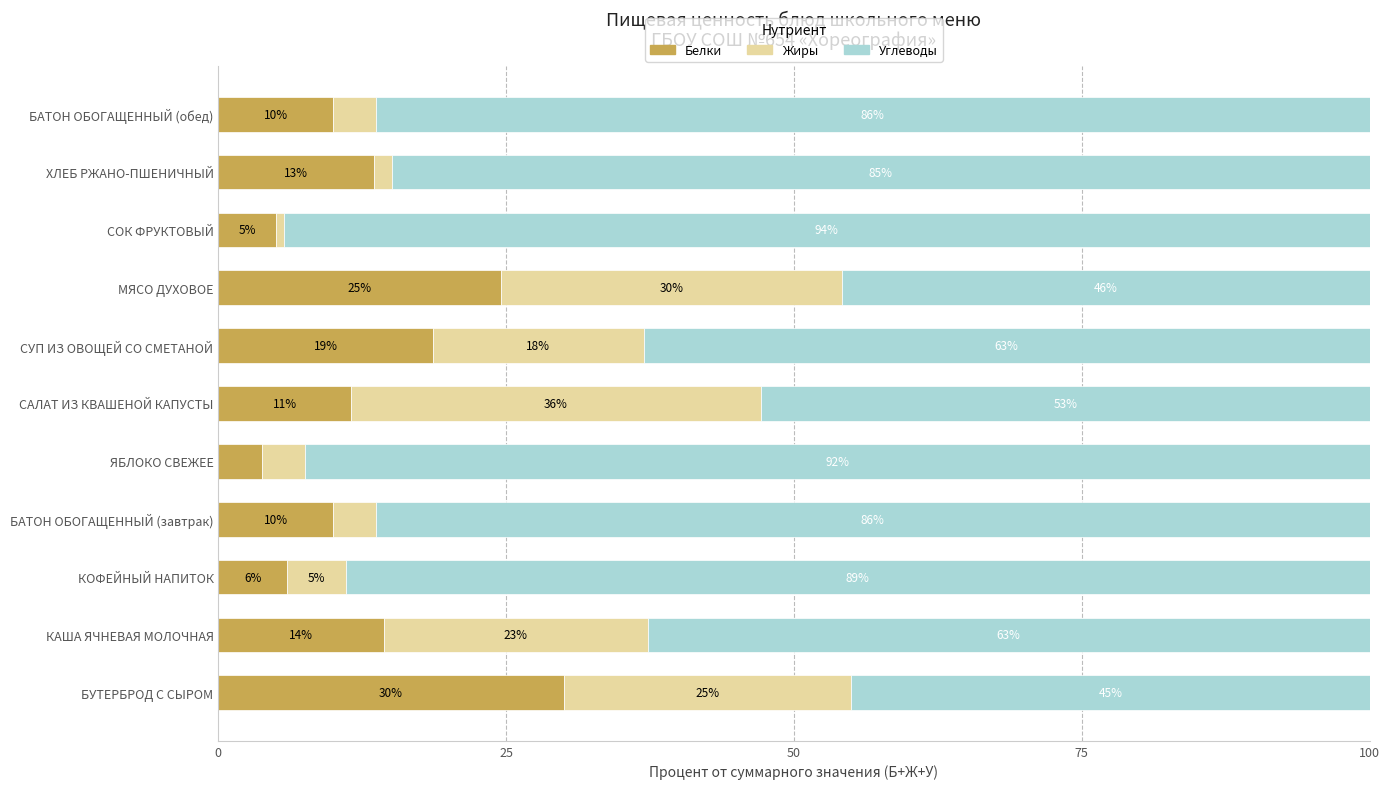

True or false: Белки has a value of 6.0 at КОФЕЙНЫЙ НАПИТОК.

True